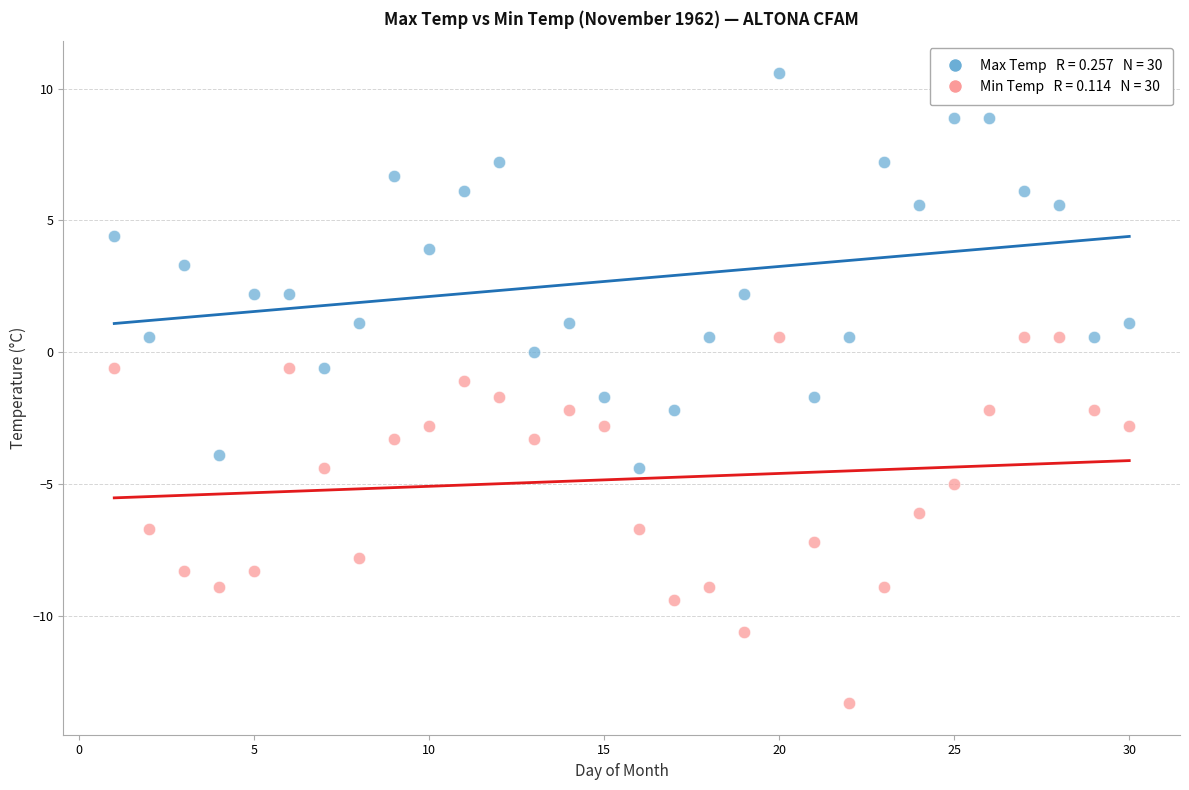

Across all data points, what is the range of X values (max minus min)?

29.0